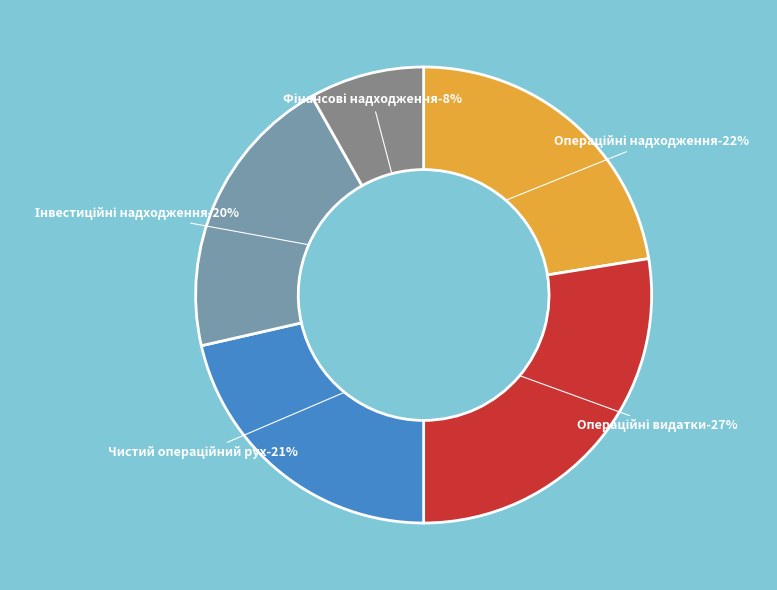

To the nearest percent, what percentage of the pie is Надходження від інвестиційної діяльності?

20%